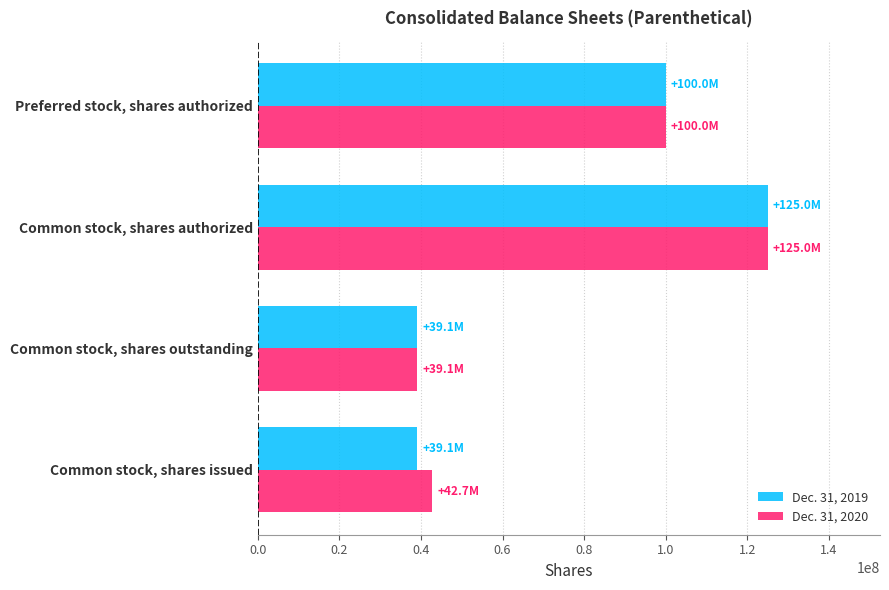

The value of Dec. 31, 2020 at Common stock, shares issued is 42721566. True or false?

True